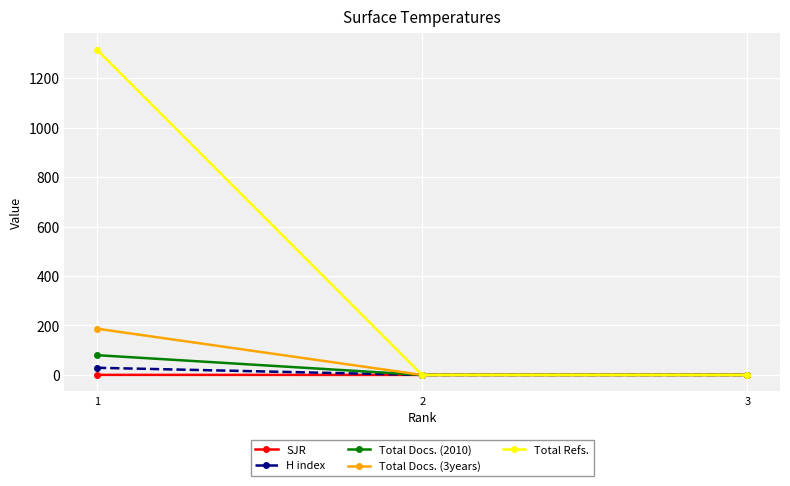

What is the difference between the Total Refs. values at 3 and 1?

1315.0